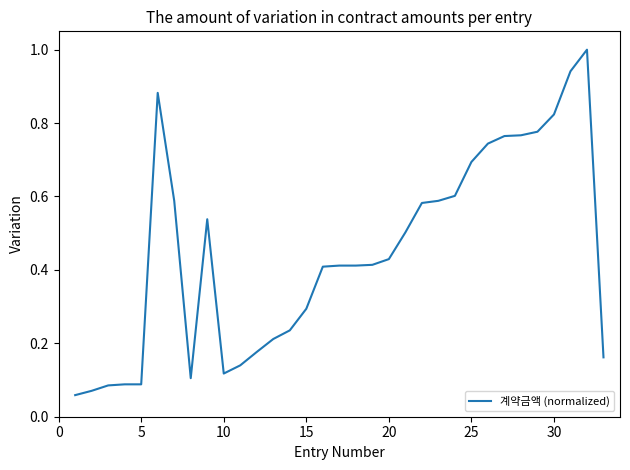

What is the maximum value shown in the chart?

1.0